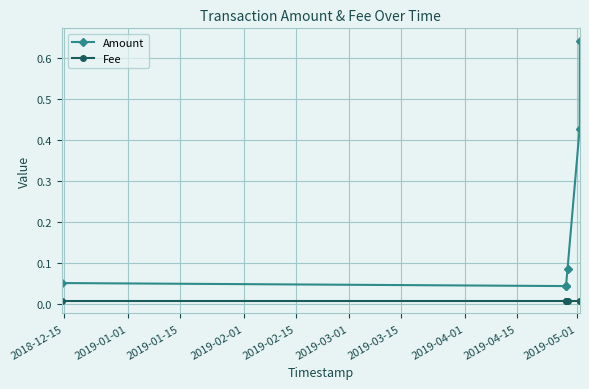

True or false: Fee and Amount cross at least once.

False